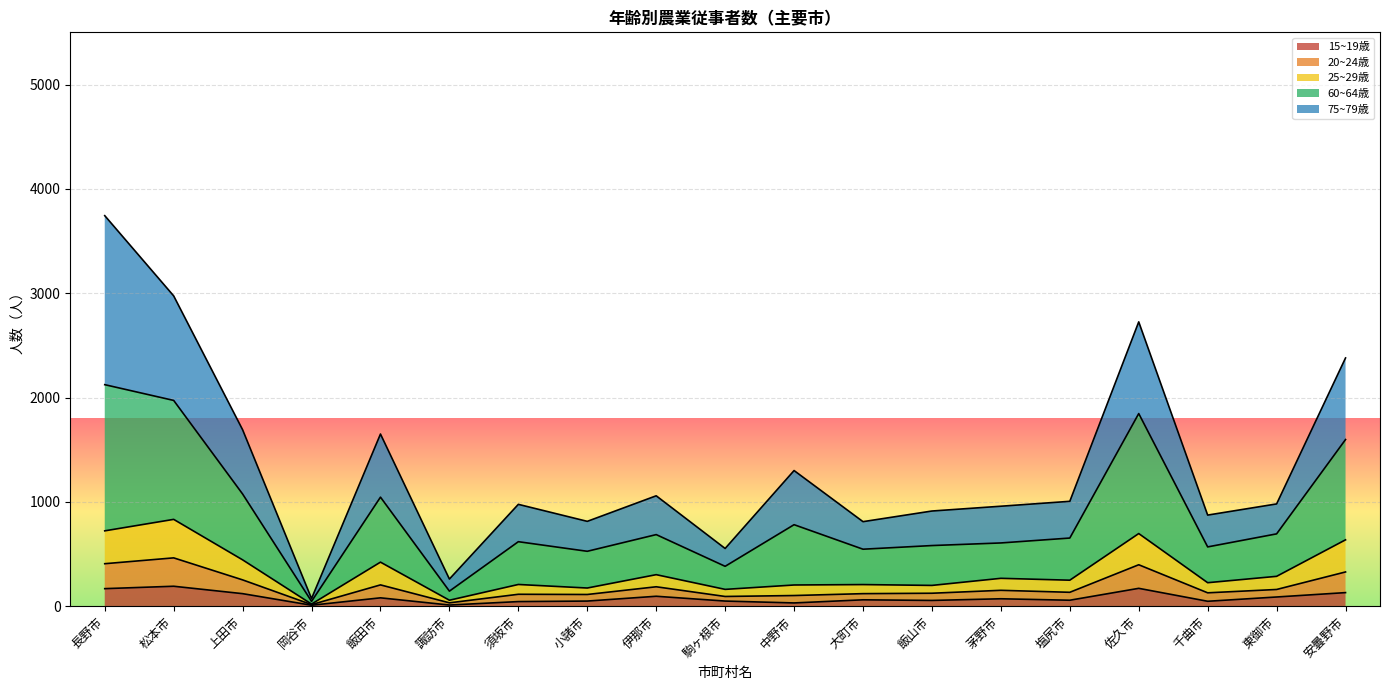

At which category is the sum across all series the highest?

長野市